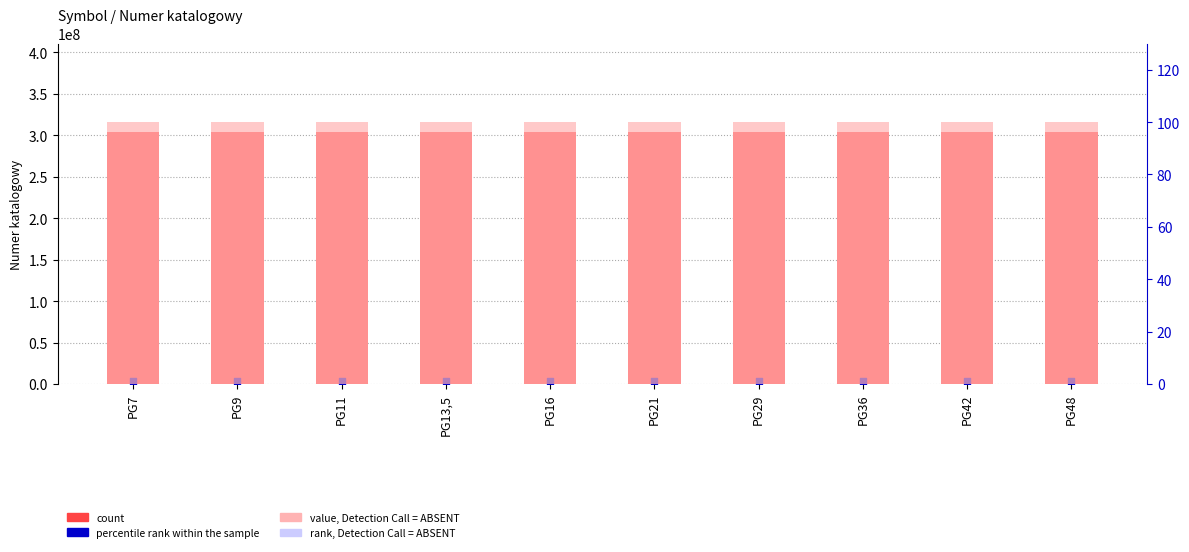

What are all the series names shown in the legend?

count, percentile rank within the sample, rank, Detection Call = ABSENT